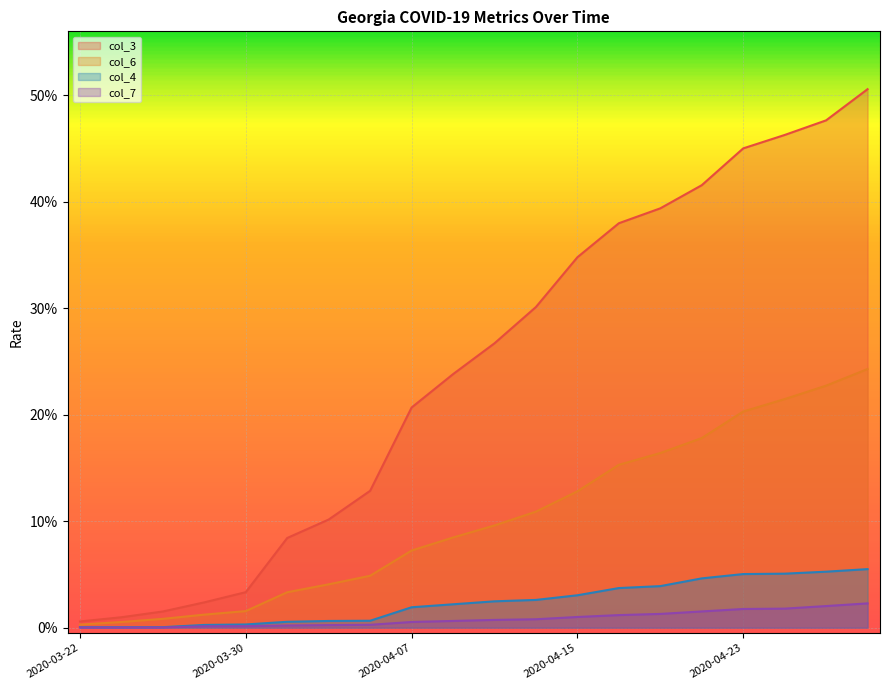

At 2020-04-03, list the series in order from largest to smallest.

col_3, col_6, col_4, col_7